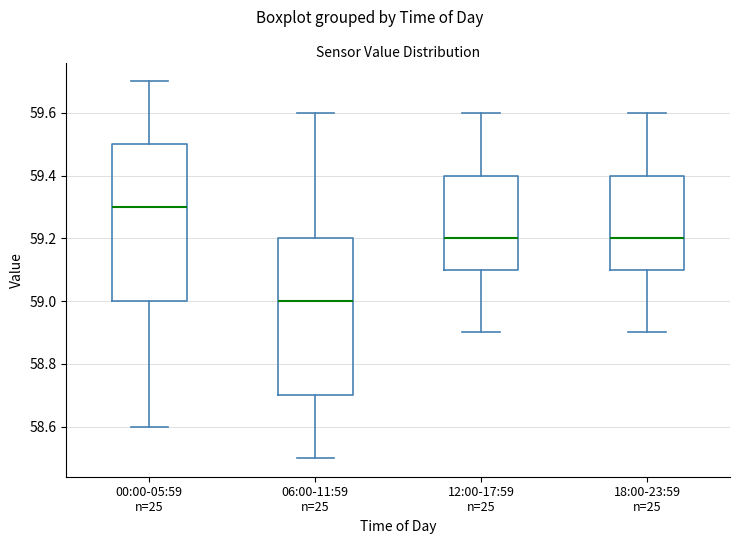

Reading left to right, read every box against the y-axis: the position of its median line, the range the box covers, and the ends of its whiskers. The values are not printed on the chart, so give them approximately, as read against the axis.

00:00-05:59 n=25: median 59.3, box 59.0 to 59.5, whiskers 58.6 to 59.7
06:00-11:59 n=25: median 59.0, box 58.7 to 59.2, whiskers 58.5 to 59.6
12:00-17:59 n=25: median 59.2, box 59.1 to 59.4, whiskers 58.9 to 59.6
18:00-23:59 n=25: median 59.2, box 59.1 to 59.4, whiskers 58.9 to 59.6